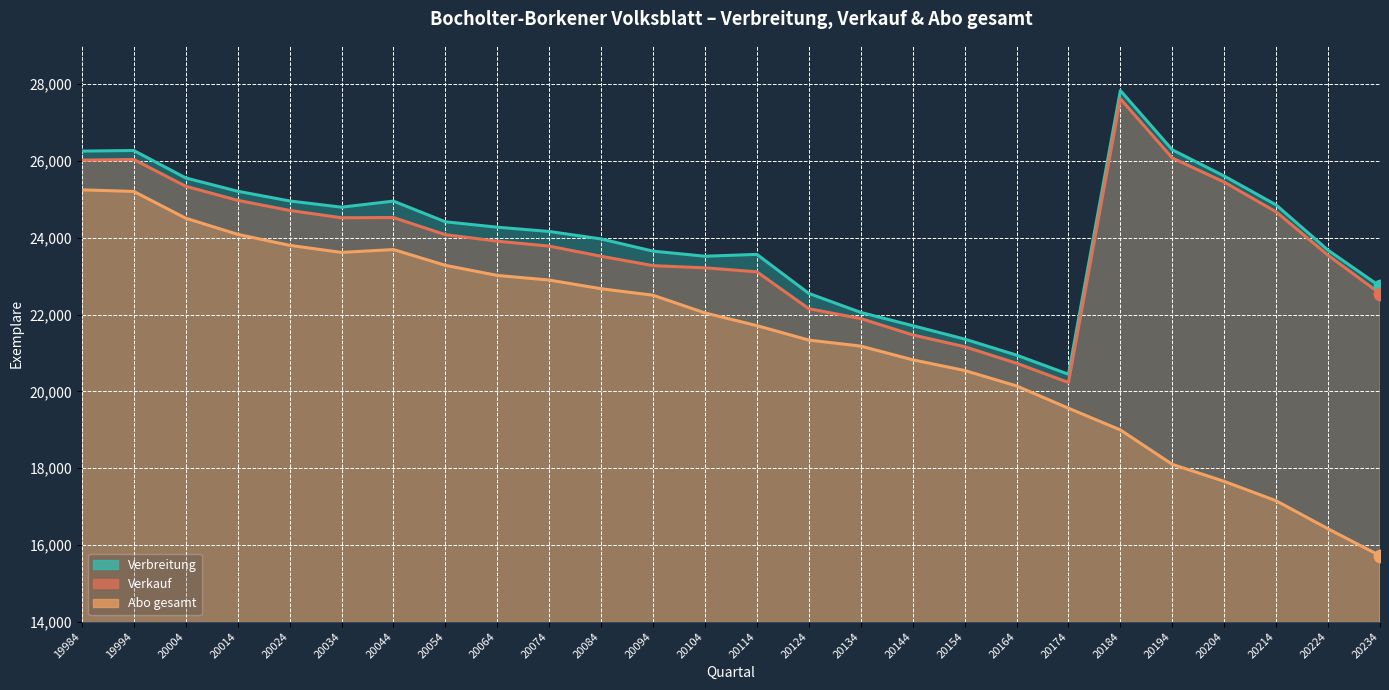

Is the value of Verbreitung at 20064 greater than the value of Abo gesamt at 20154?

Yes